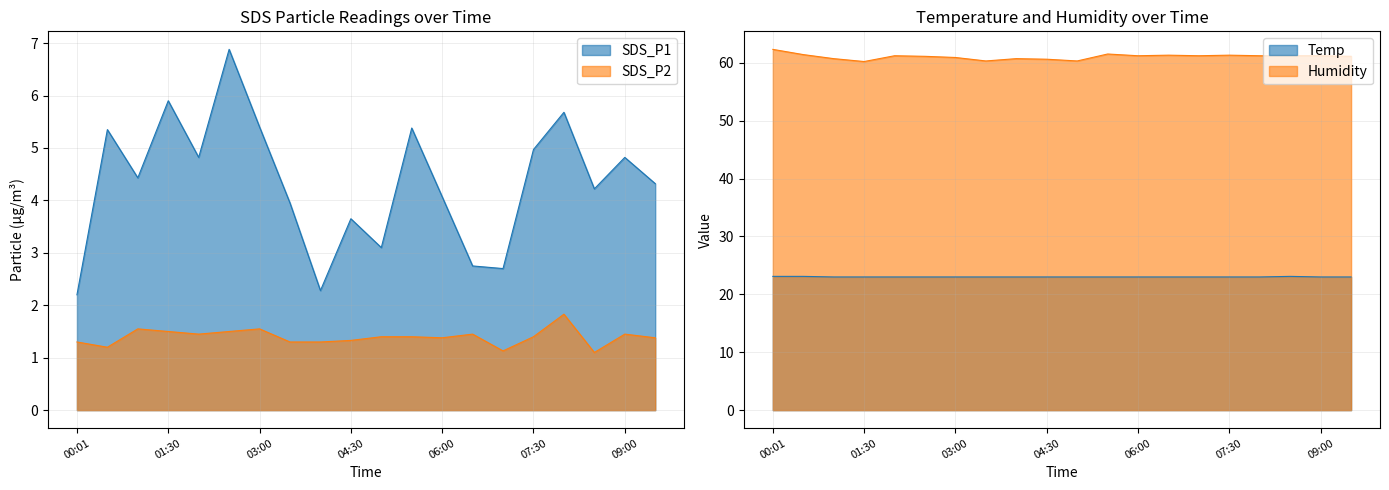

Reading left to right, what are all the values shown in this chart?

SDS_P1: 00:01=2.2	00:30=5.3	01:00=4.4	01:30=5.9	02:00=4.8	02:30=6.9	03:00=5.4	03:30=4.0	04:00=2.3	04:30=3.6	05:00=3.1	05:30=5.4	06:00=4.1	06:30=2.8	07:00=2.7	07:30=5.0	08:00=5.7	08:30=4.2	09:00=4.8	09:30=4.3
SDS_P2: 00:01=1.3	00:30=1.2	01:00=1.6	01:30=1.5	02:00=1.4	02:30=1.5	03:00=1.6	03:30=1.3	04:00=1.3	04:30=1.3	05:00=1.4	05:30=1.4	06:00=1.4	06:30=1.4	07:00=1.1	07:30=1.4	08:00=1.8	08:30=1.1	09:00=1.4	09:30=1.4
Temp: 00:01=23.1	00:30=23.1	01:00=23.0	01:30=23.0	02:00=23.0	02:30=23.0	03:00=23.0	03:30=23.0	04:00=23.0	04:30=23.0	05:00=23.0	05:30=23.0	06:00=23.0	06:30=23.0	07:00=23.0	07:30=23.0	08:00=23.0	08:30=23.1	09:00=23.0	09:30=23.0
Humidity: 00:01=62.3	00:30=61.4	01:00=60.7	01:30=60.2	02:00=61.2	02:30=61.1	03:00=60.9	03:30=60.3	04:00=60.7	04:30=60.6	05:00=60.3	05:30=61.5	06:00=61.2	06:30=61.3	07:00=61.2	07:30=61.3	08:00=61.2	08:30=61.2	09:00=61.2	09:30=61.1